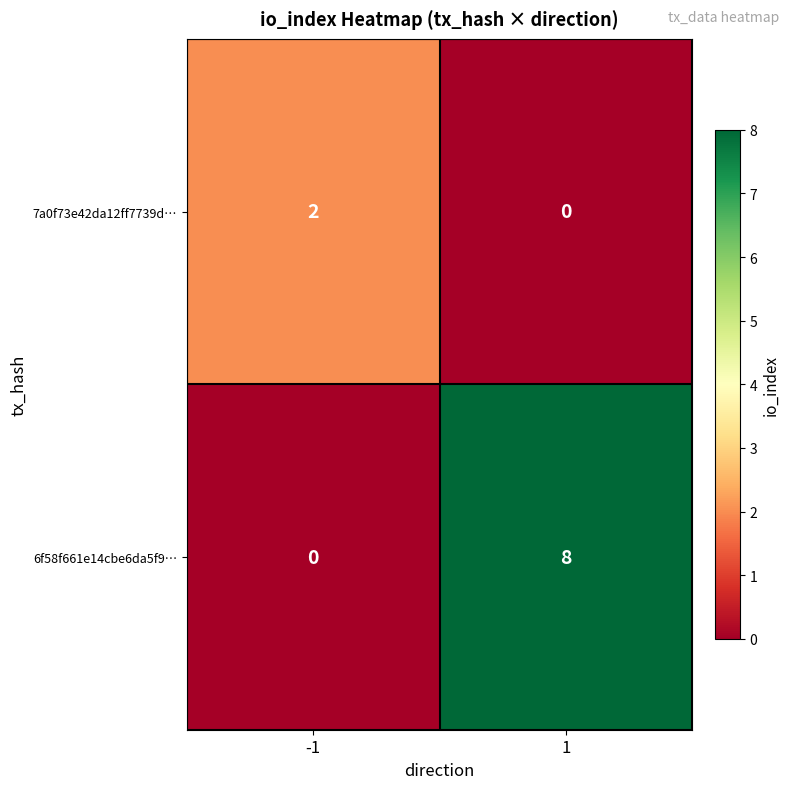

List the series in order of their peak value, highest first.

6f58f661e14cbe6da5f9…, 7a0f73e42da12ff7739d…